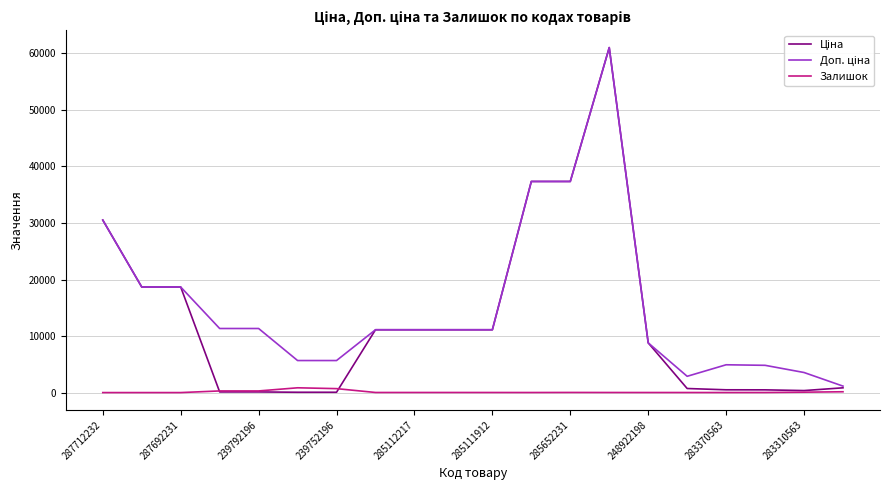

How many lines are shown in the chart?

3